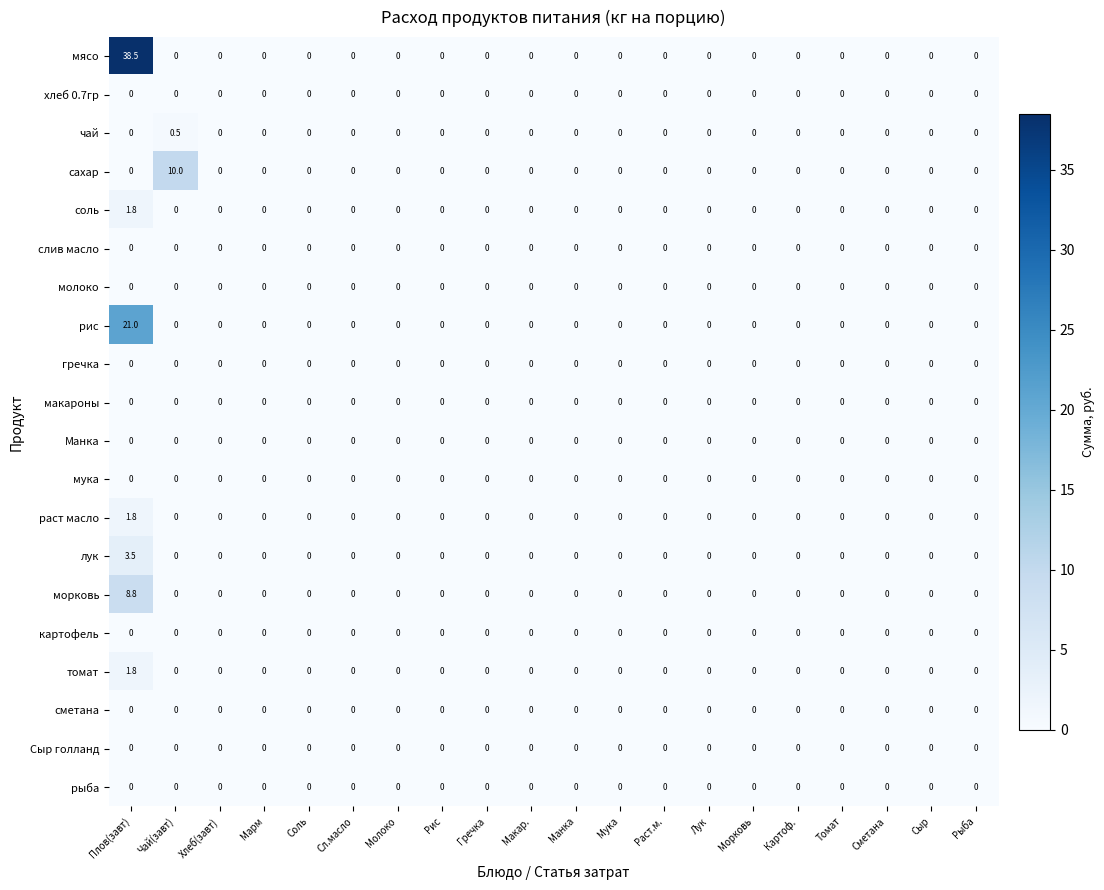

Which series has the widest spread of values?

мясо